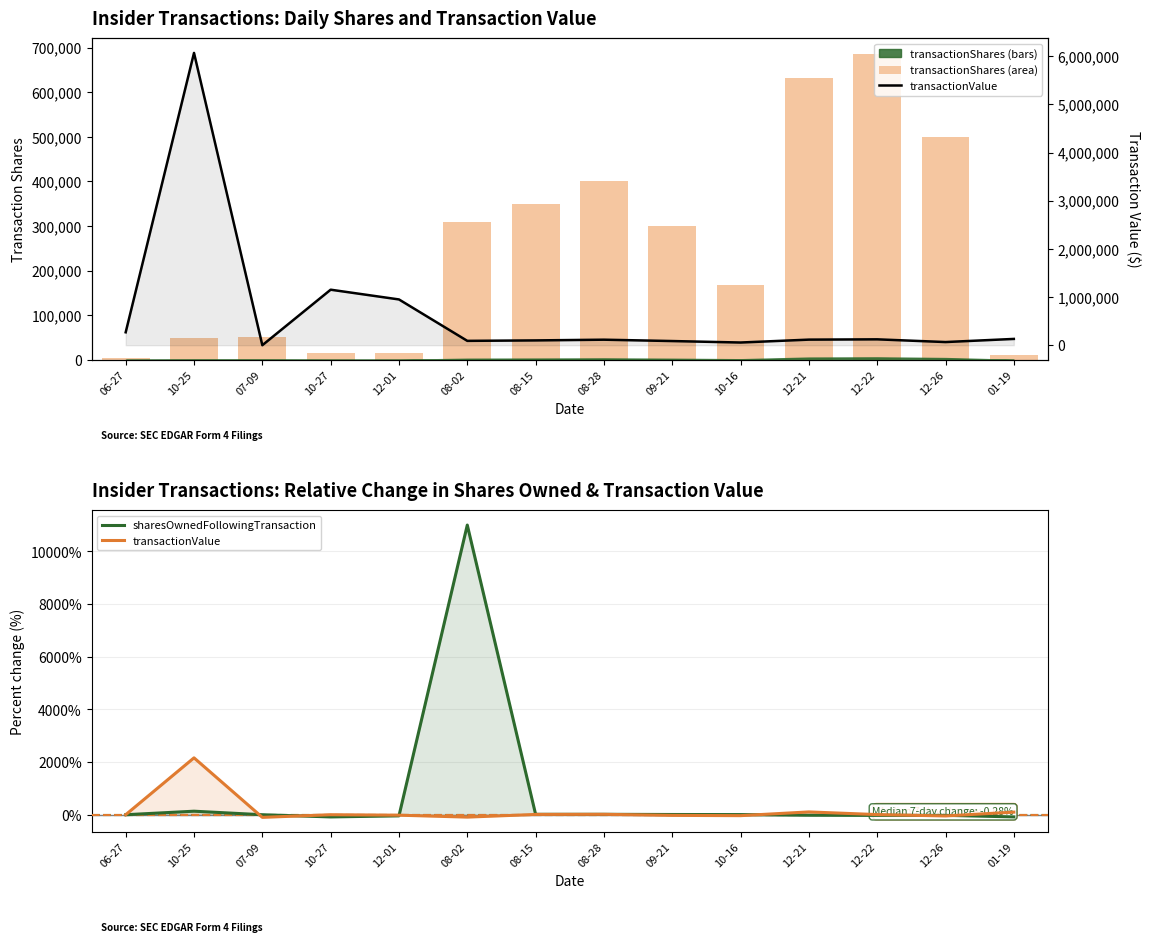

How many values in the transactionShares series are below 300000?

7